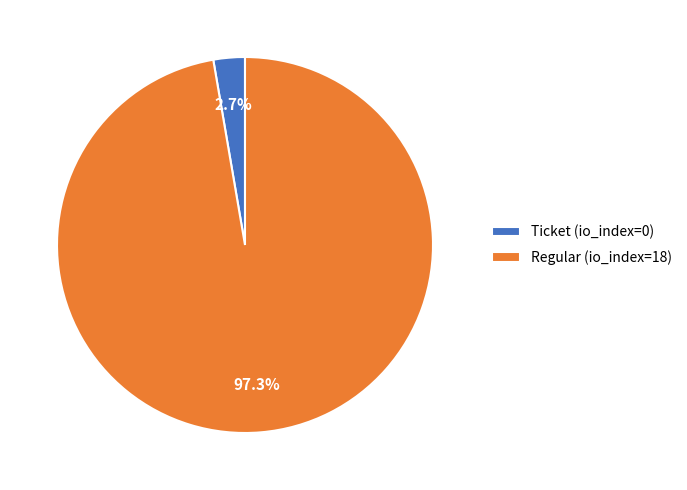

To the nearest percent, what is the difference between the largest and smallest slice percentages?

95%